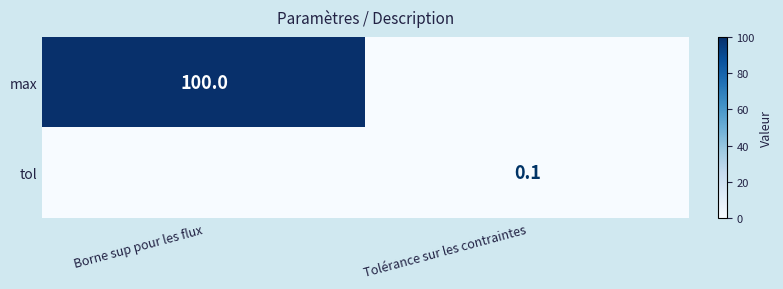

True or false: tol has a value of 0.1 at Tolérance sur les contraintes.

True